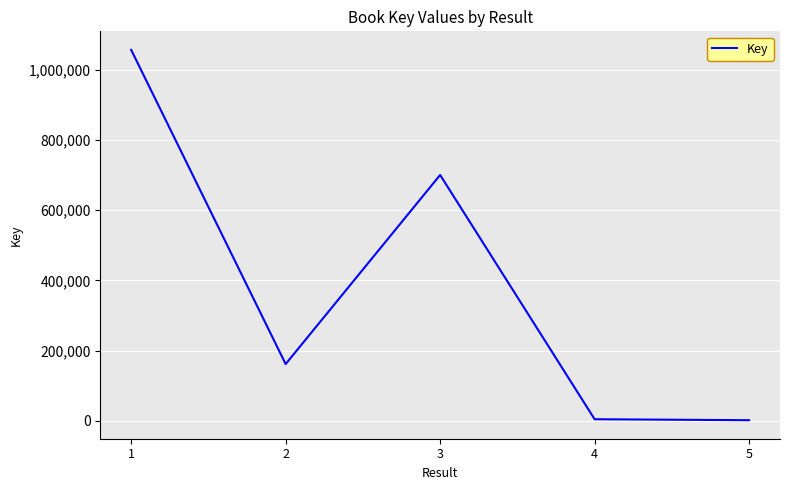

What is the sum of all values?

1924551